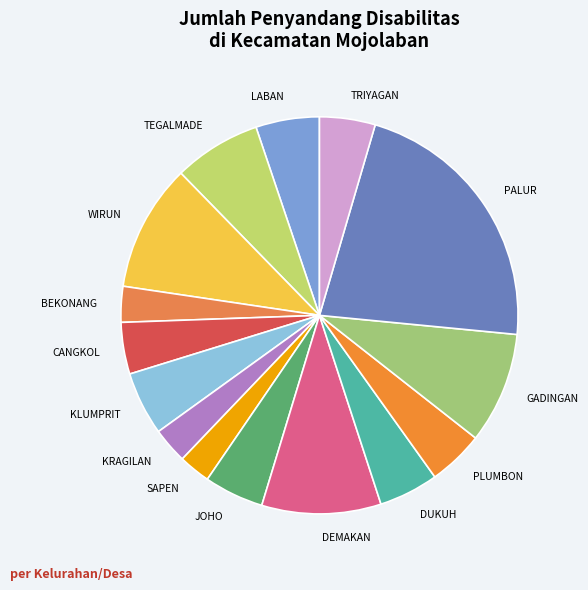

Do KRAGILAN and TRIYAGAN together represent more than half of the pie?

No